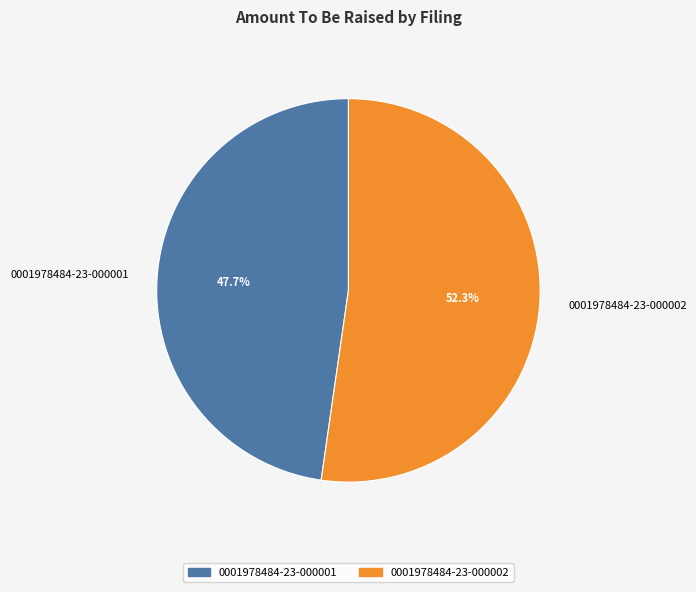

True or false: 0001978484-23-000002 accounts for 41% of the total.

False